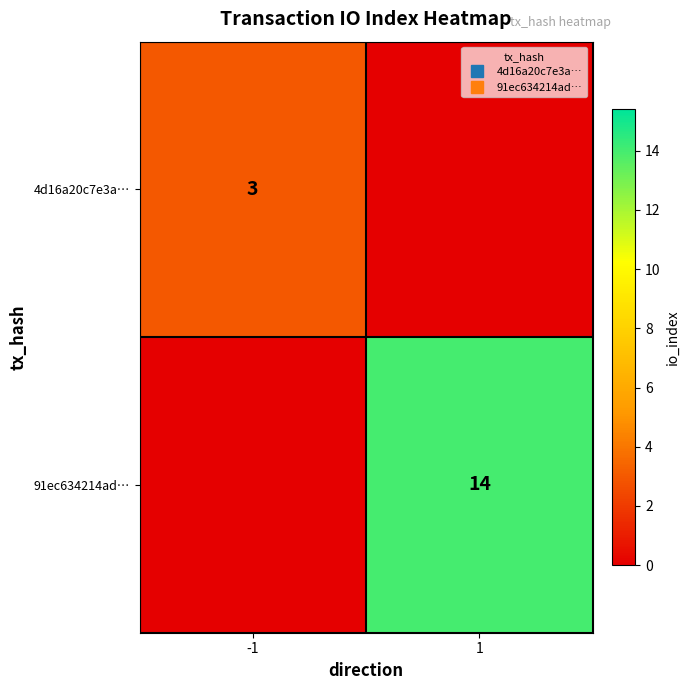

Is the value of 4d16a20c7e3a… at 1 greater than the value of 91ec634214ad… at 1?

No